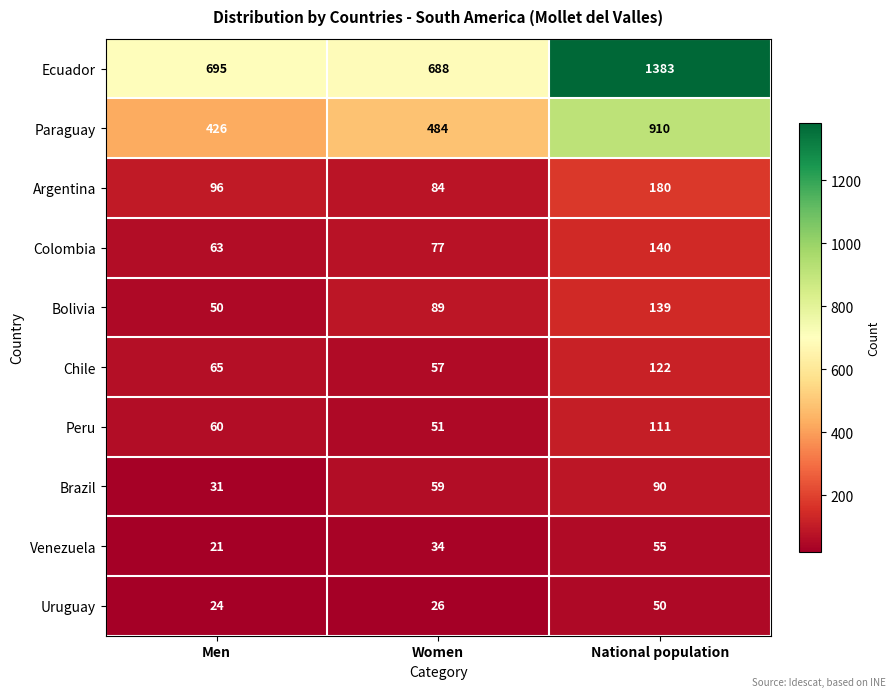

Reading left to right, what are all the values shown in this chart?

Ecuador: Men=695	Women=688	National population=1383
Paraguay: Men=426	Women=484	National population=910
Argentina: Men=96	Women=84	National population=180
Colombia: Men=63	Women=77	National population=140
Bolivia: Men=50	Women=89	National population=139
Chile: Men=65	Women=57	National population=122
Peru: Men=60	Women=51	National population=111
Brazil: Men=31	Women=59	National population=90
Venezuela: Men=21	Women=34	National population=55
Uruguay: Men=24	Women=26	National population=50